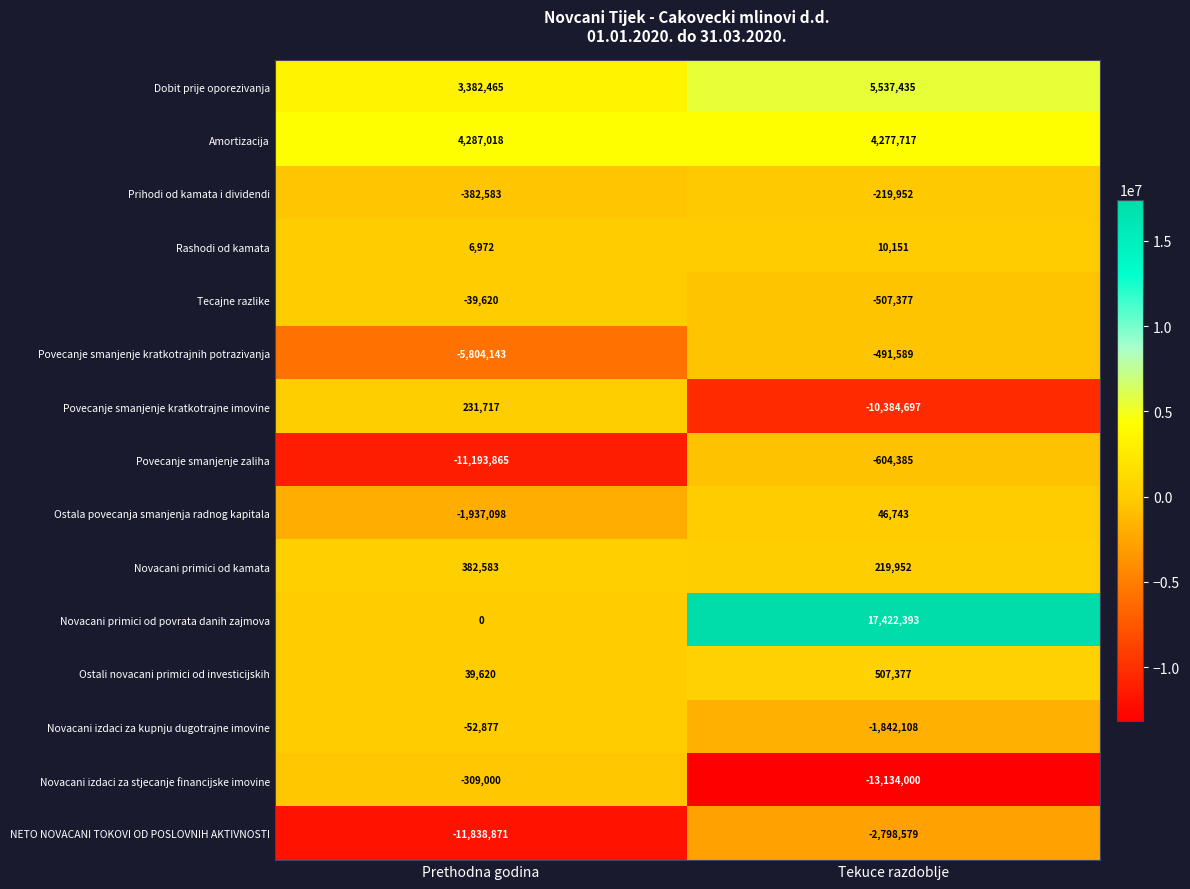

The value of Novacani izdaci za stjecanje financijske imovine at Prethodna godina is -123267. True or false?

False